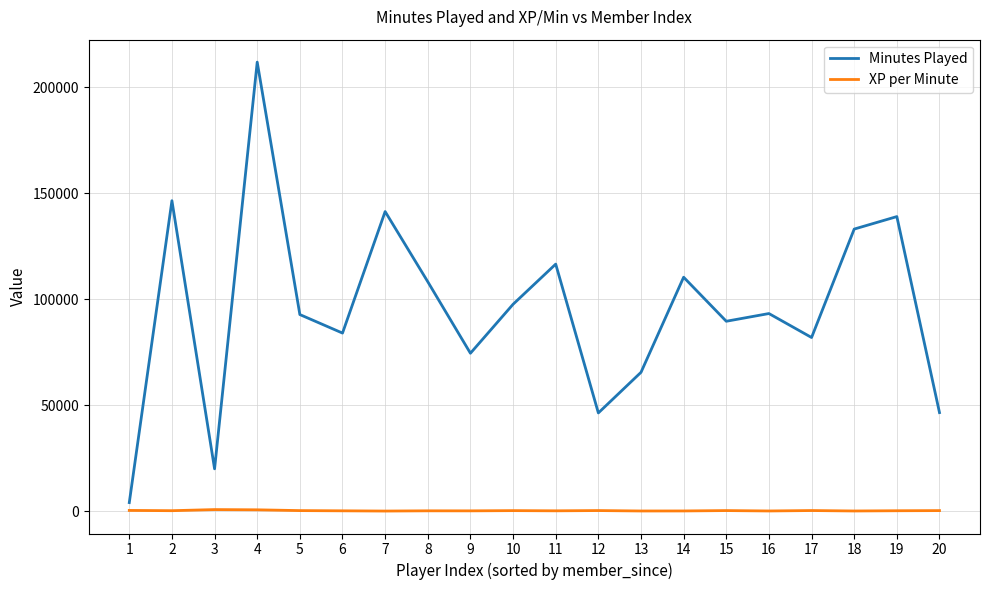

Is this an area chart (filled region under the line)?

No